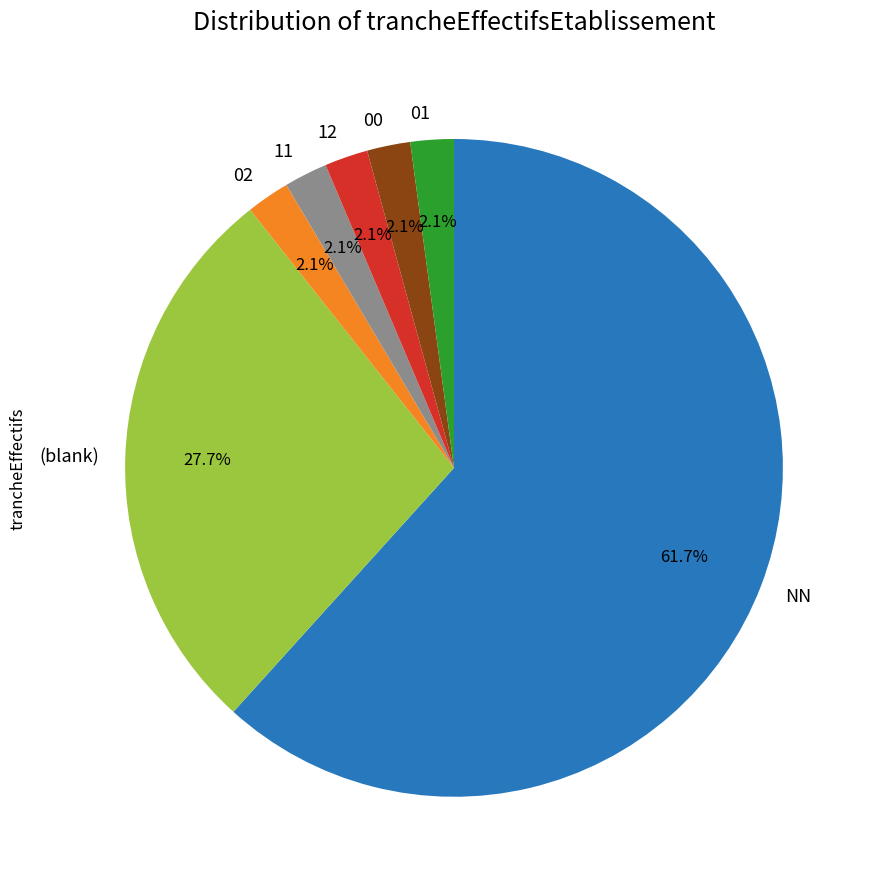

Approximately how many times larger is the value at 01 compared to 00?

1.0